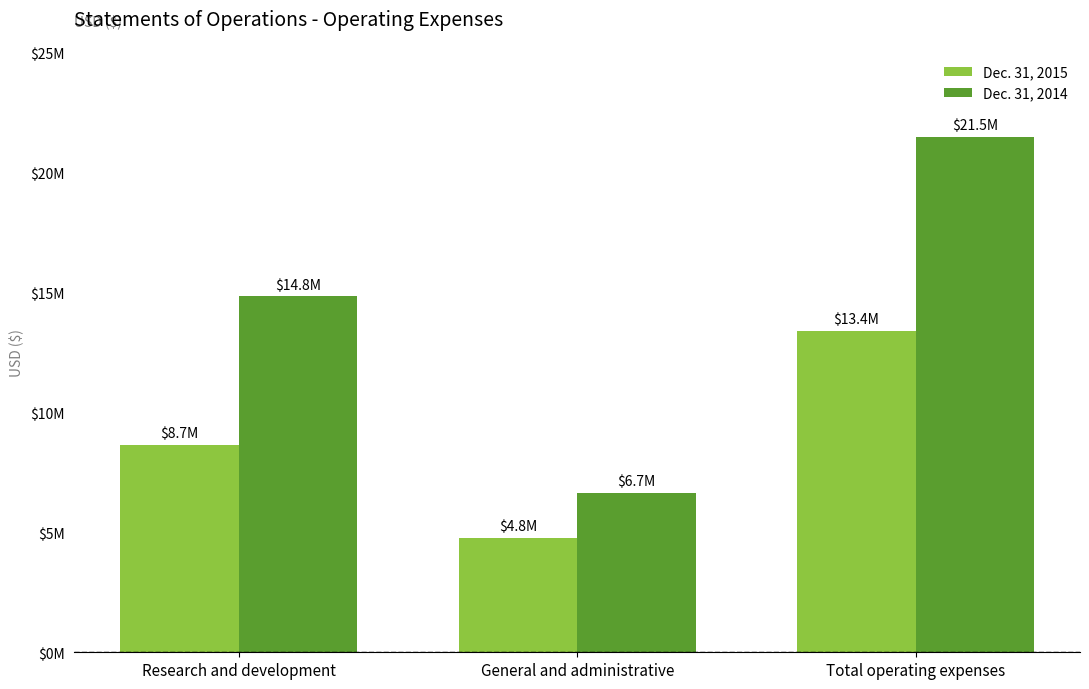

What are all the series names shown in the legend?

Dec. 31, 2015, Dec. 31, 2014